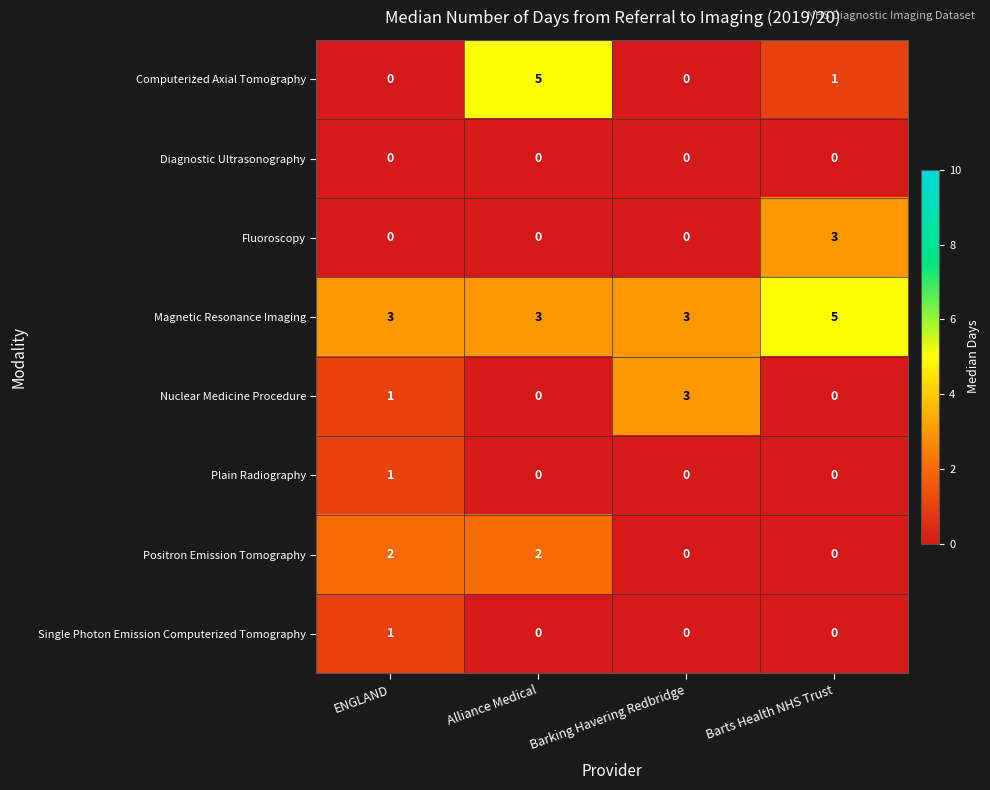

At which category is the sum across all series the highest?

Alliance Medical